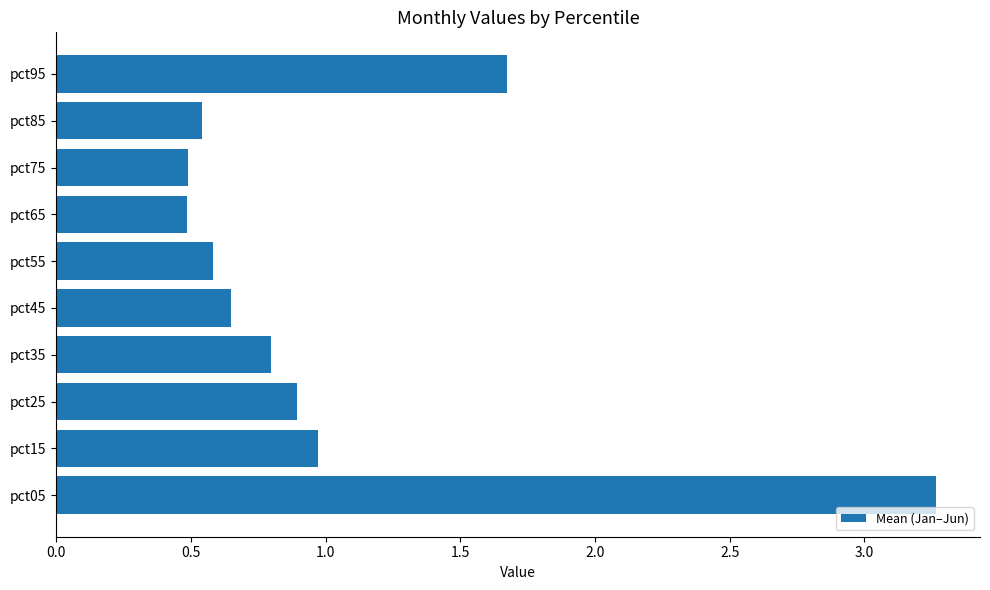

What is the difference between the maximum and minimum values?

2.8